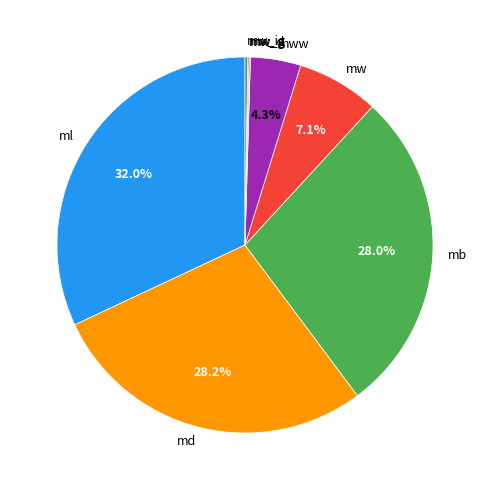

Does mww account for over 50% of the chart?

No